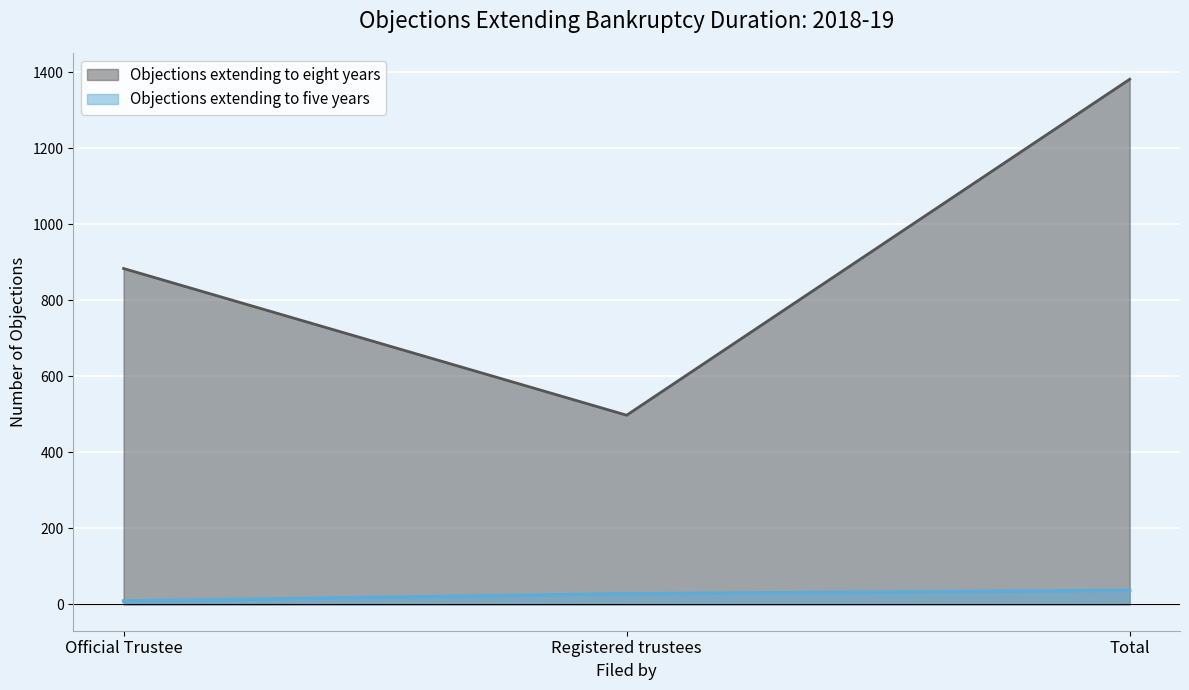

Which category has the highest value across all series?

Total